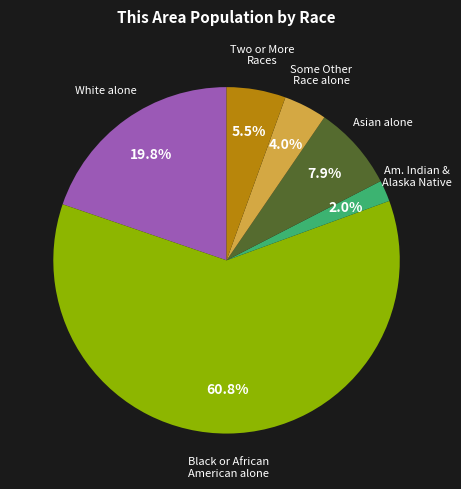

Is there a majority slice in this chart?

Yes